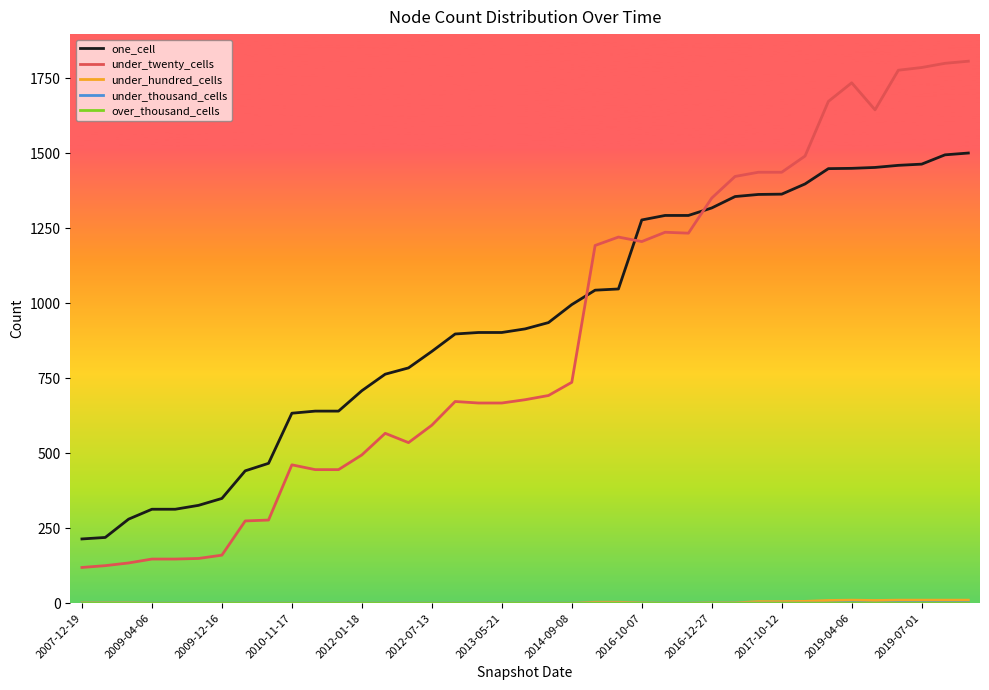

Which series has the largest range (max minus min)?

under_twenty_cells